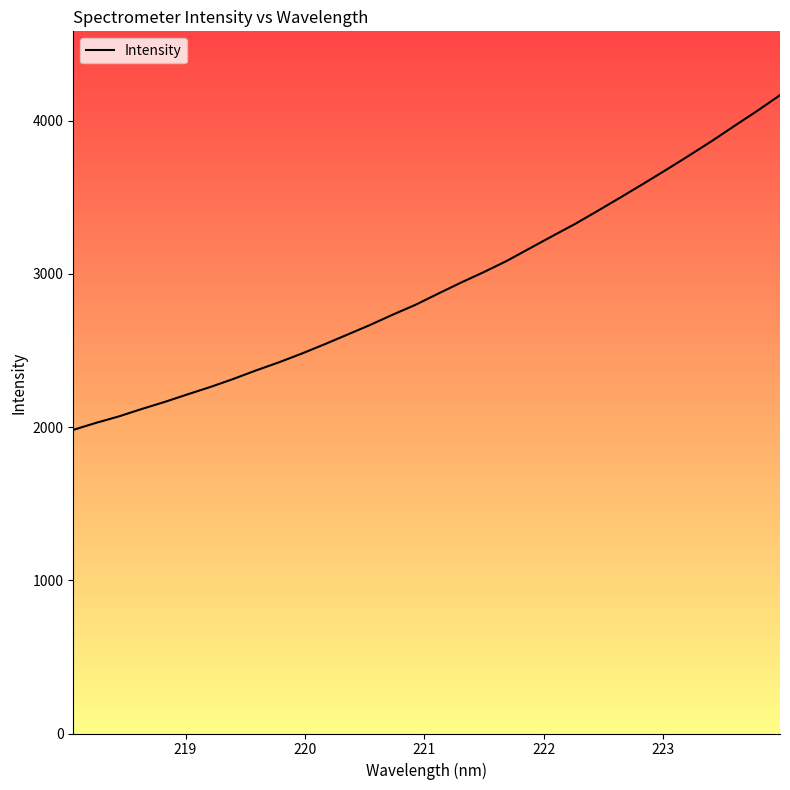

How many values exceed 2871?

16